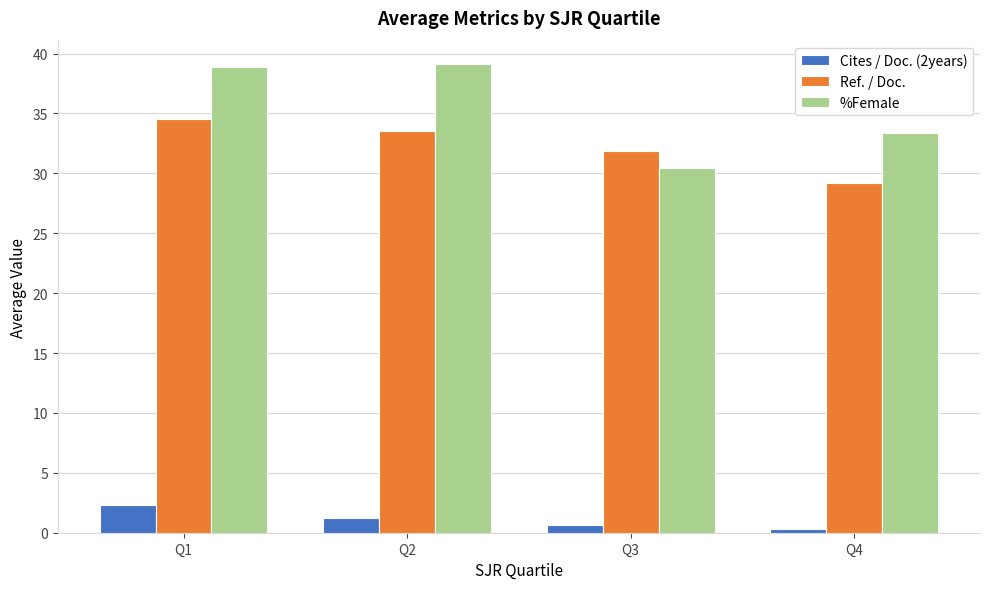

Rank the series at Q2 from highest to lowest value.

%Female, Ref. / Doc., Cites / Doc. (2years)